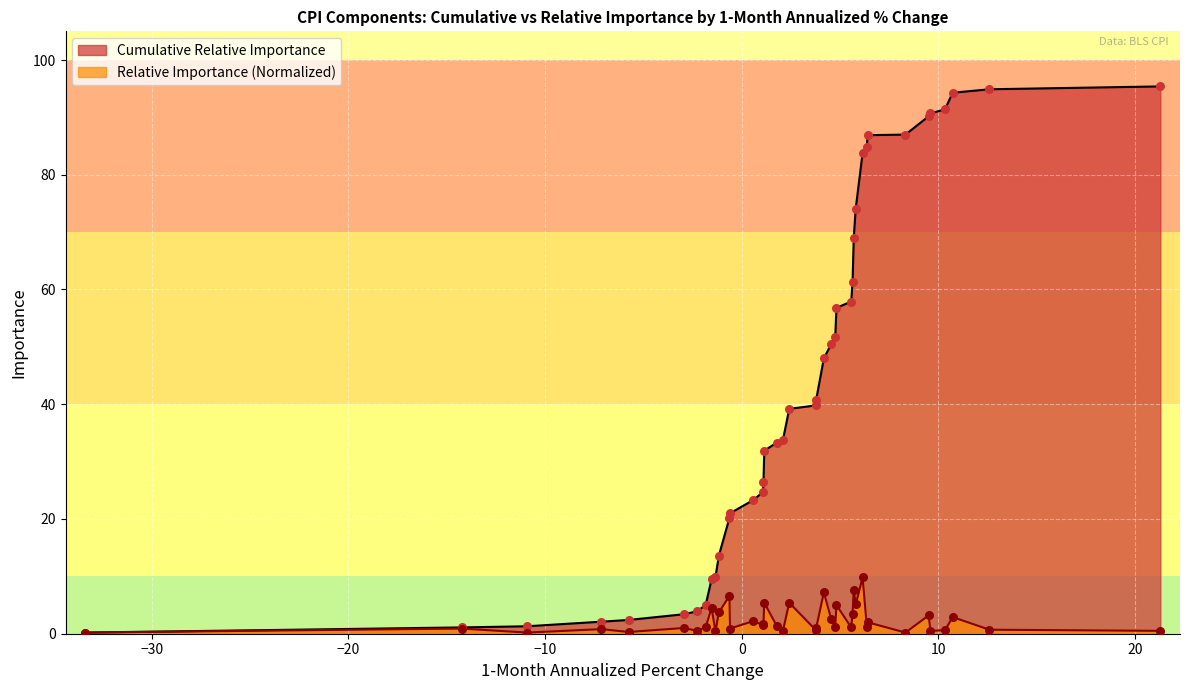

At how many categories does at least one series exceed 58?

13